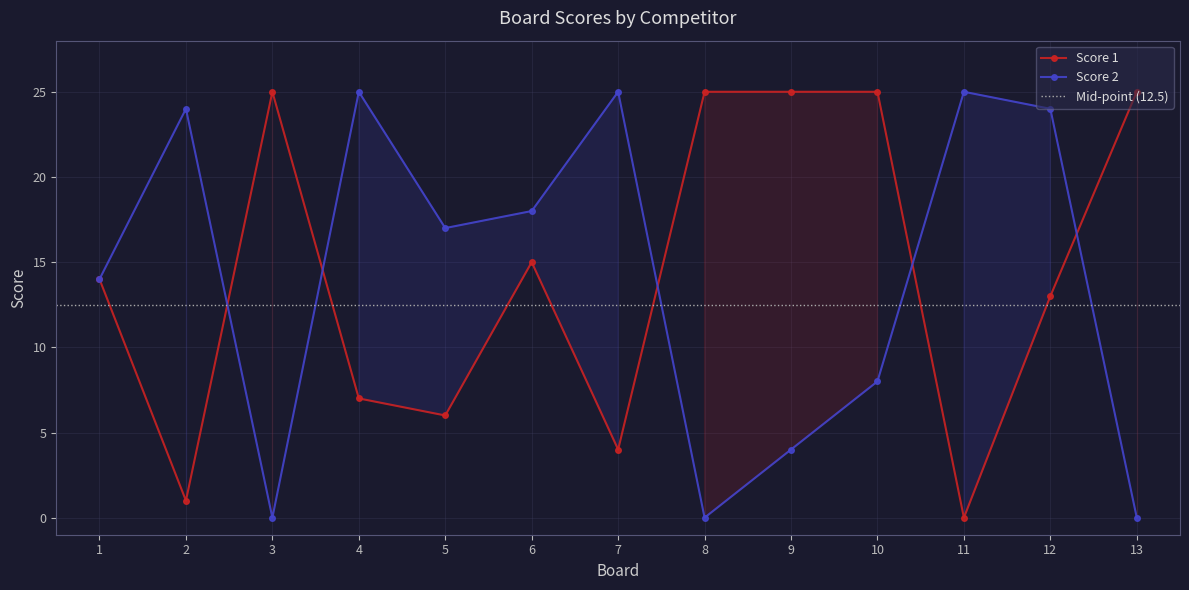

Which series has the largest range (max minus min)?

Score 1